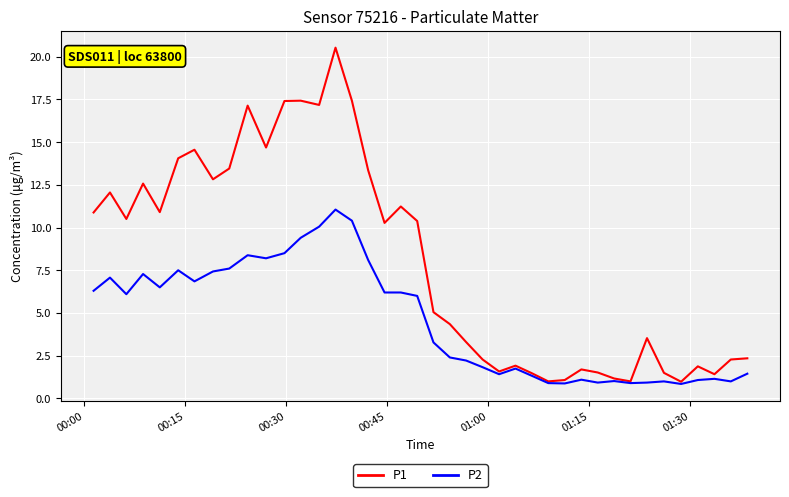

Which series has the largest range (max minus min)?

P1